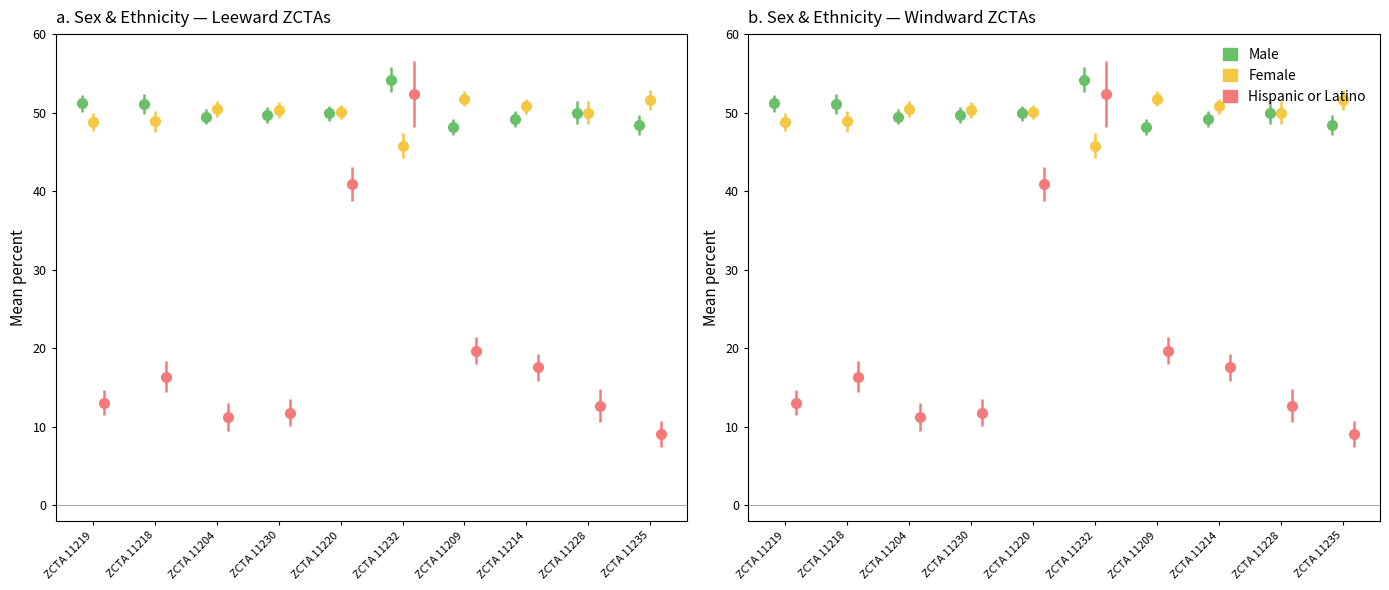

Is it true that Male equals 49.9 at ZCTA 11220?

True